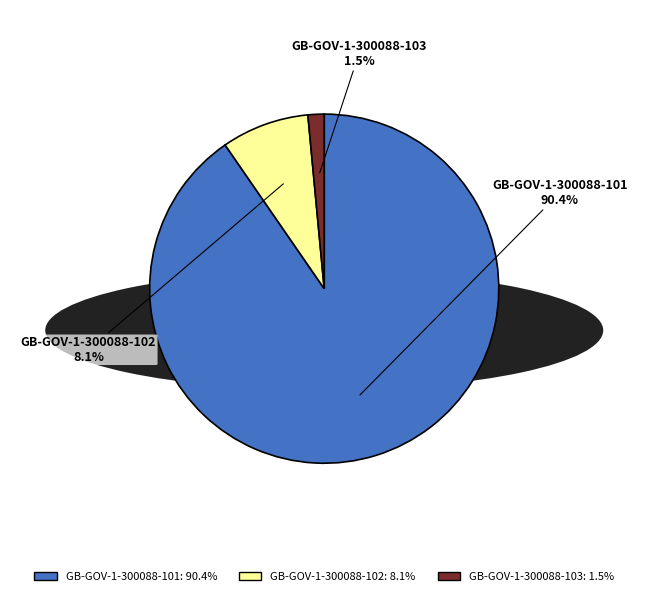

What is the largest slice in the pie chart?

GB-GOV-1-300088-101